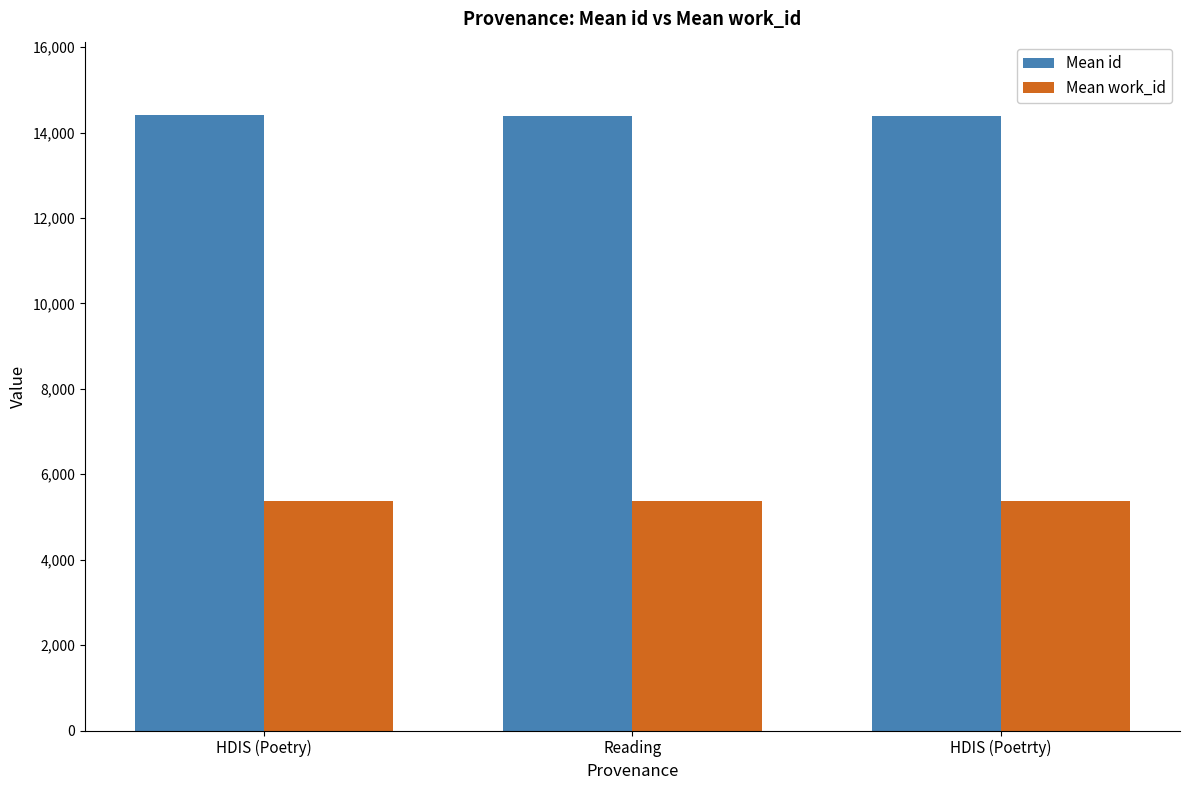

What is the sum of all Mean work_id values?

16098.0